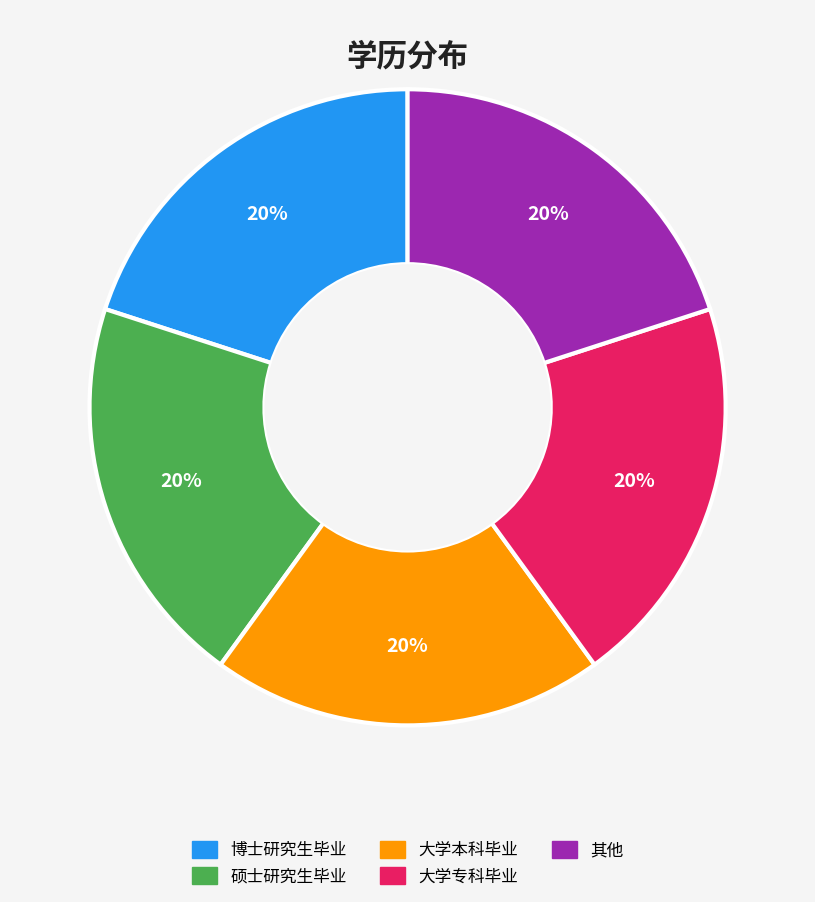

Is the sum of 大学本科毕业 and 硕士研究生毕业 greater than half?

No